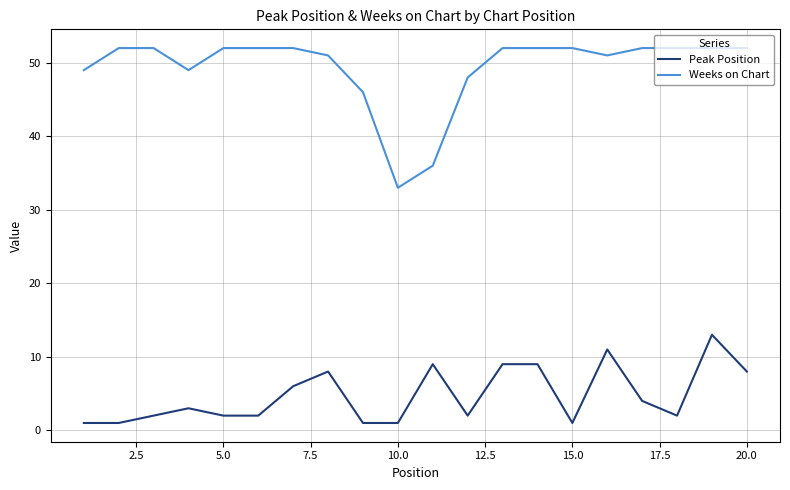

Which series has the largest range (max minus min)?

Weeks on Chart